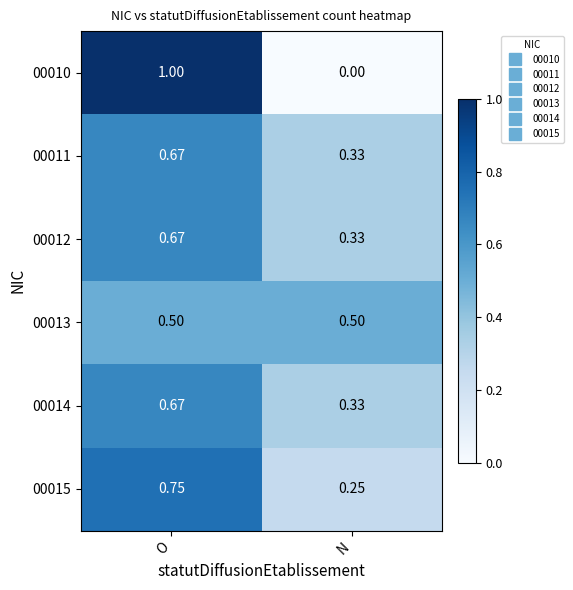

Is the value of 00012 at O greater than the value of 00011 at N?

Yes